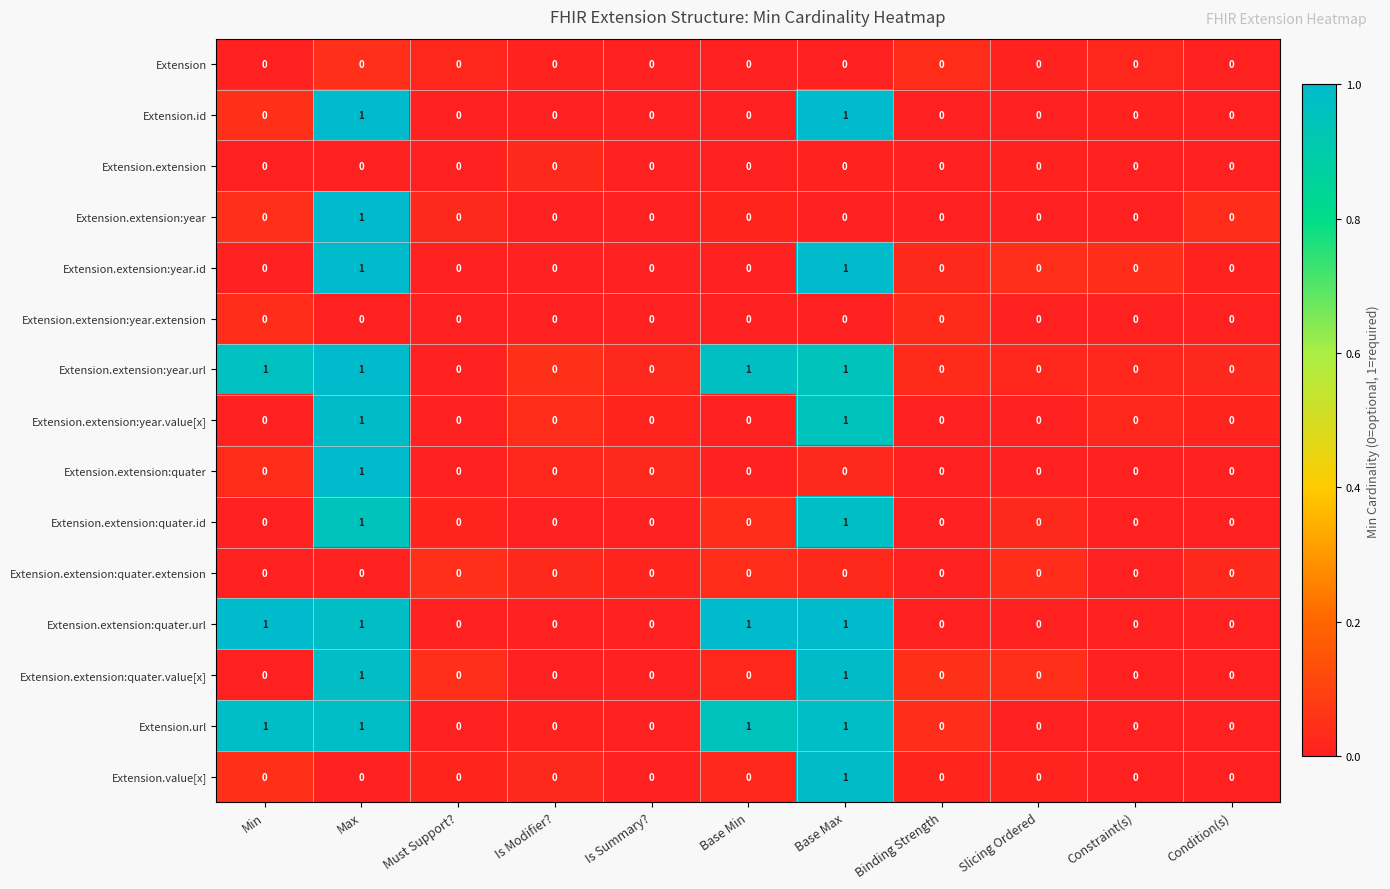

Count the Extension.id values in the range 0 to 1.

11